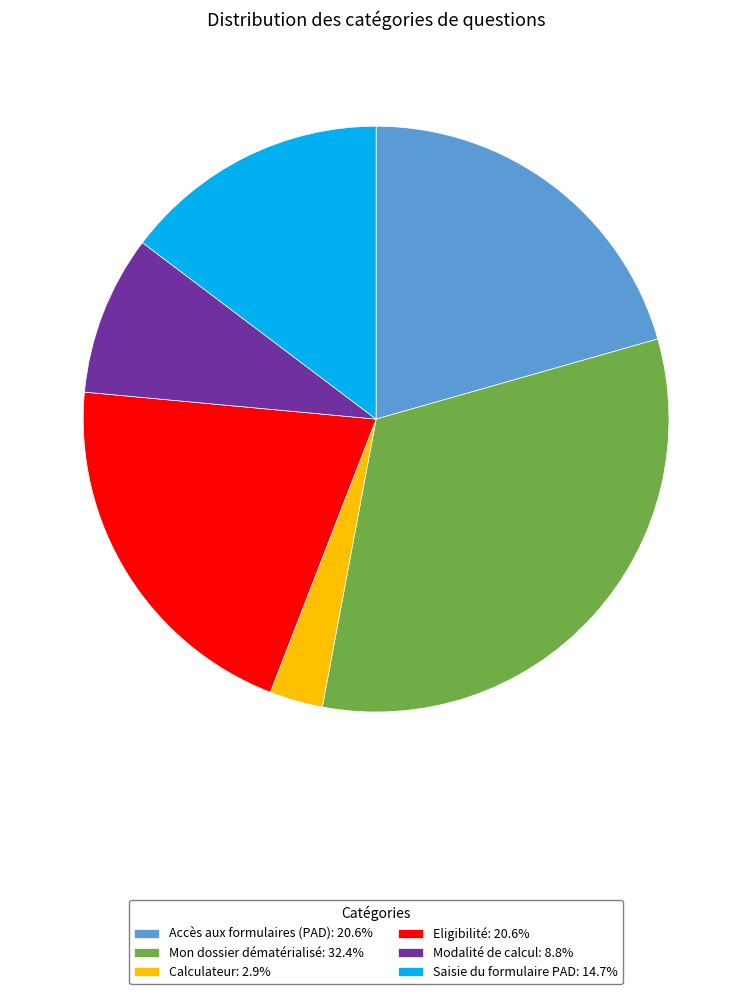

How many segments does this pie chart have?

6